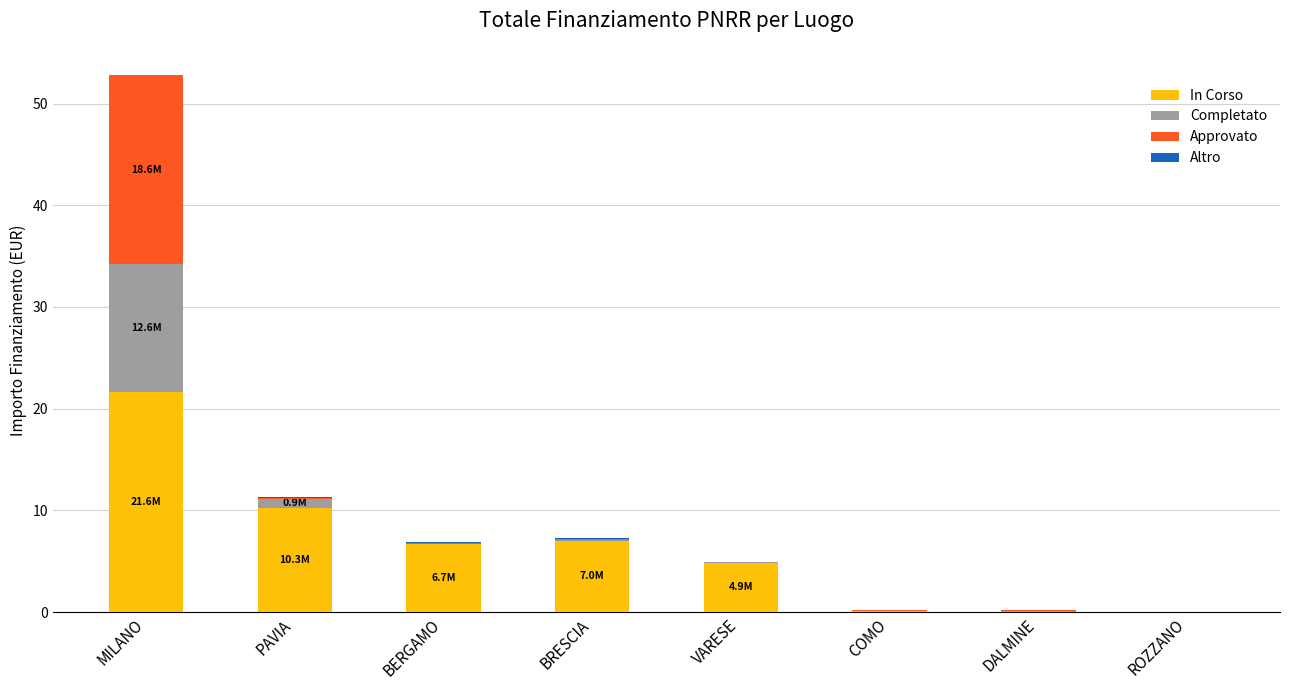

What is the sum of all In Corso values?

50.6